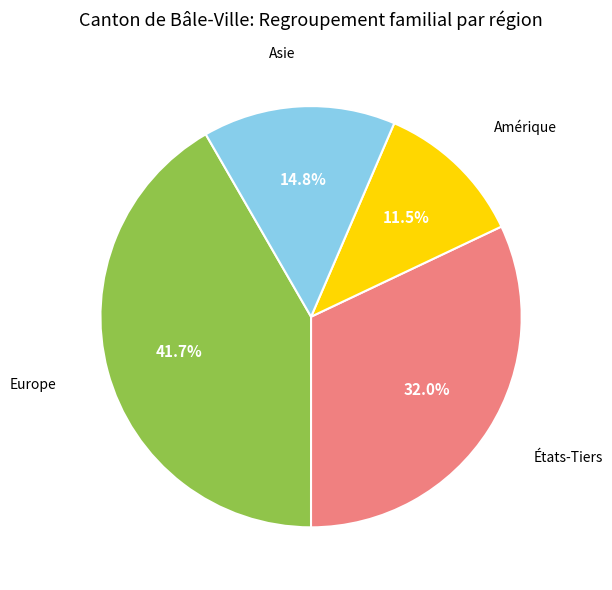

Is there any slice that represents more than half of the pie?

No